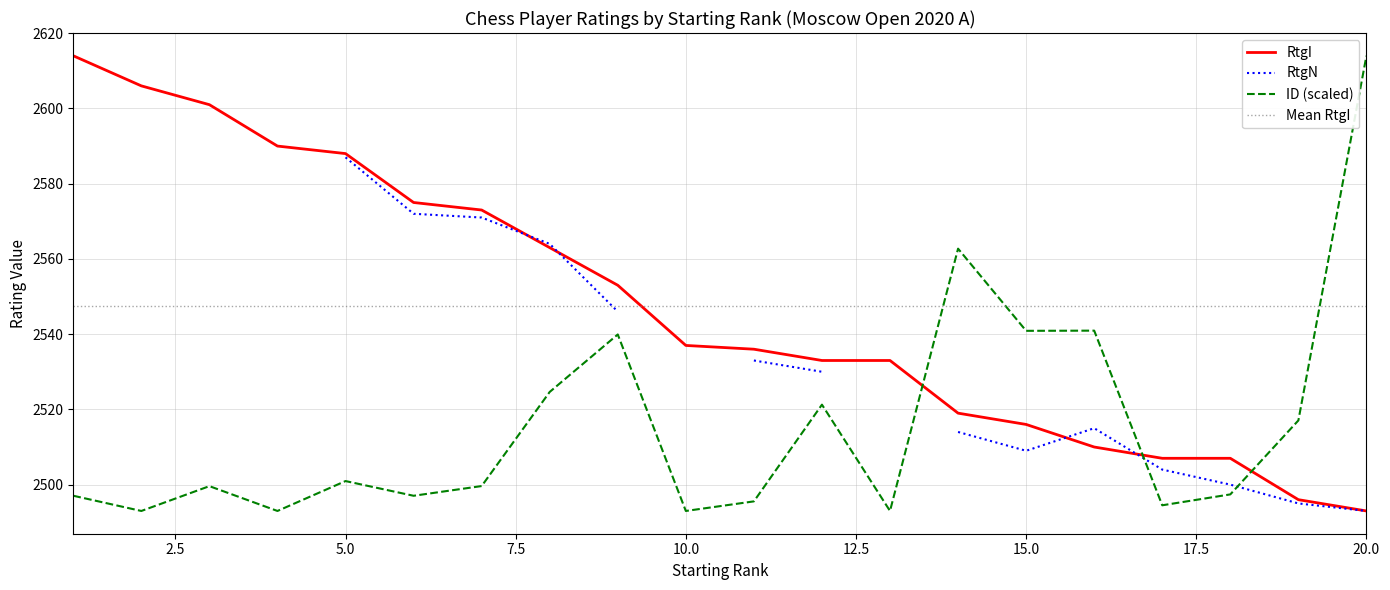

What is the sum of the RtgI values at 17 and 3?

5108.0